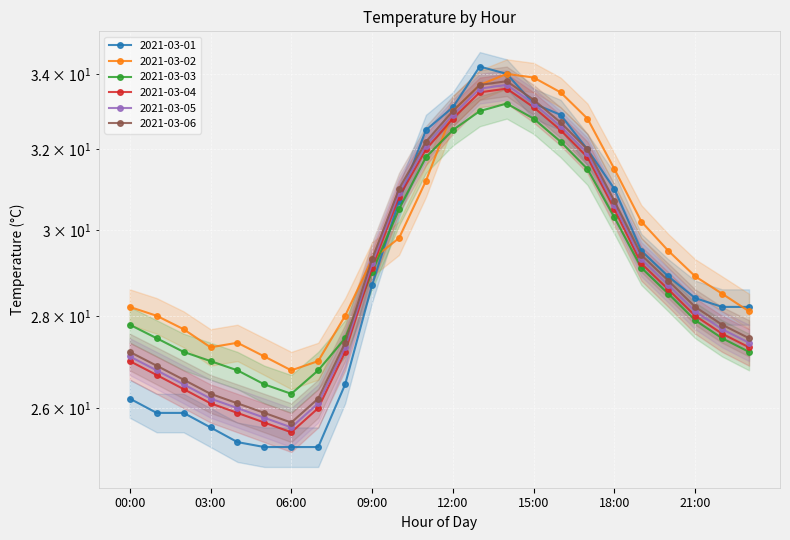

At 23:00, list the series in order from smallest to largest.

2021-03-03, 2021-03-04, 2021-03-05, 2021-03-06, 2021-03-02, 2021-03-01